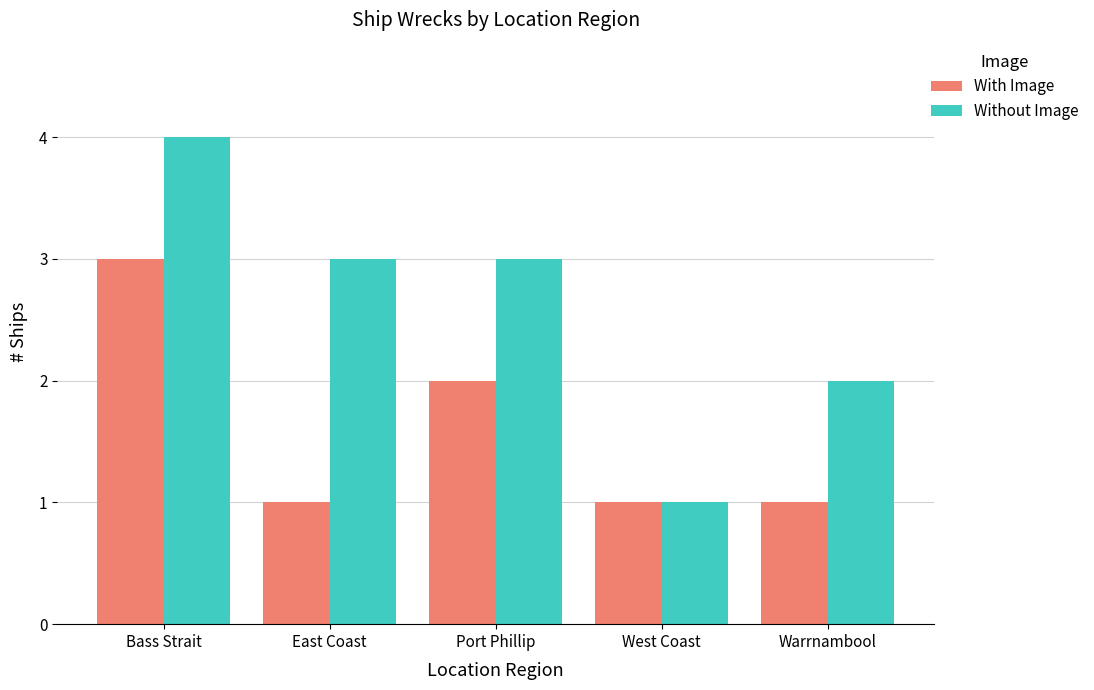

What are all the series names shown in the legend?

With Image, Without Image